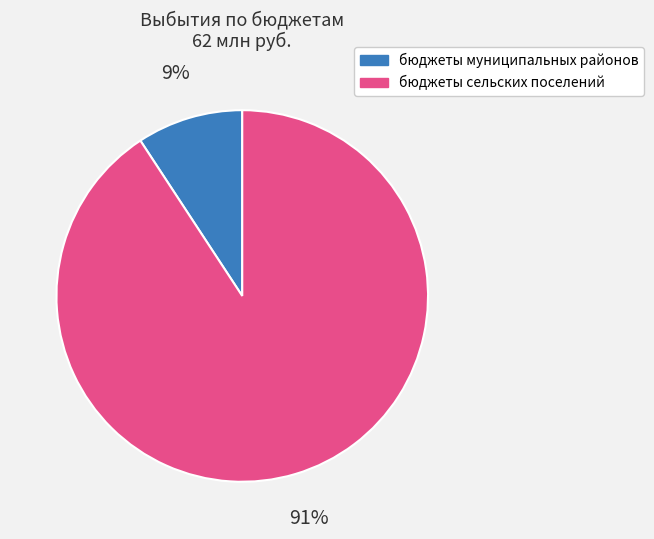

Which slice is the largest?

бюджеты сельских поселений